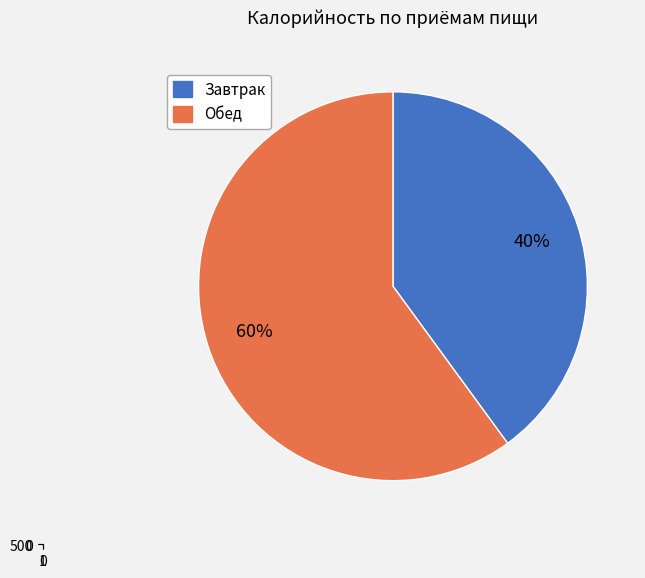

How many segments does this pie chart have?

2